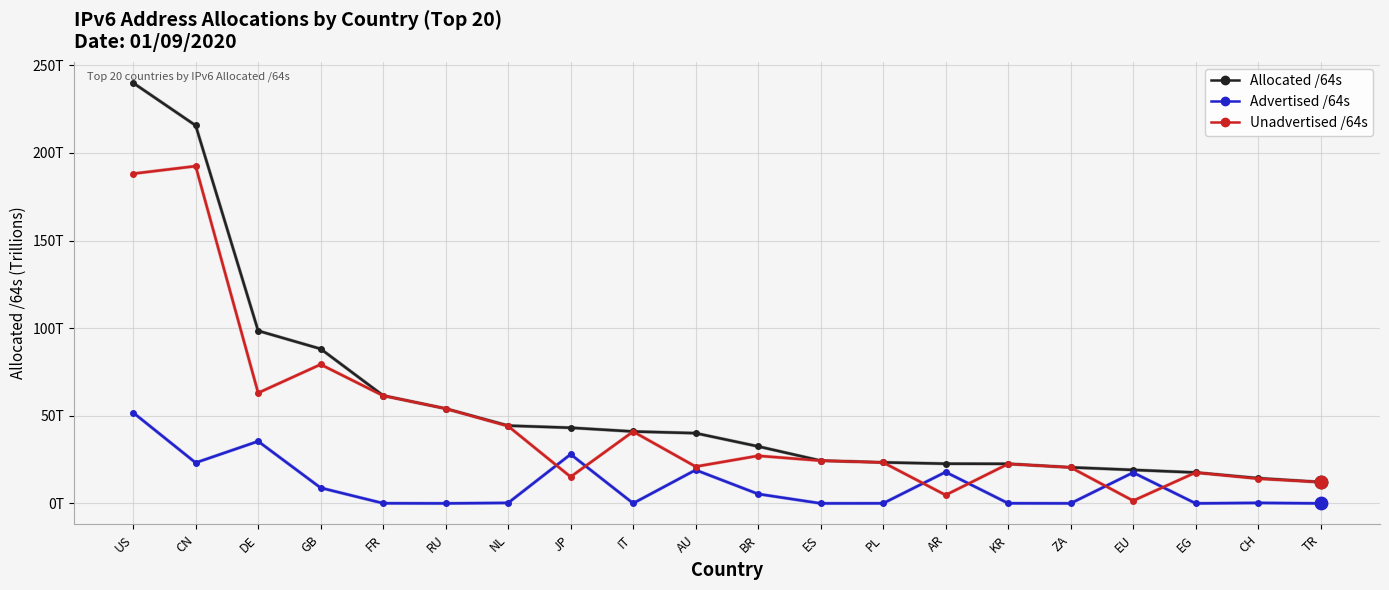

What is the total value across all series at BR?

65.0